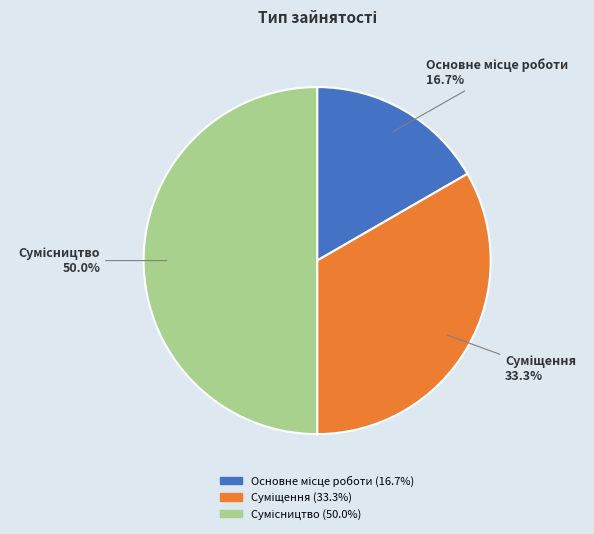

Combined, what portion of the pie is Основне місце роботи and Сумісництво?

66.7%